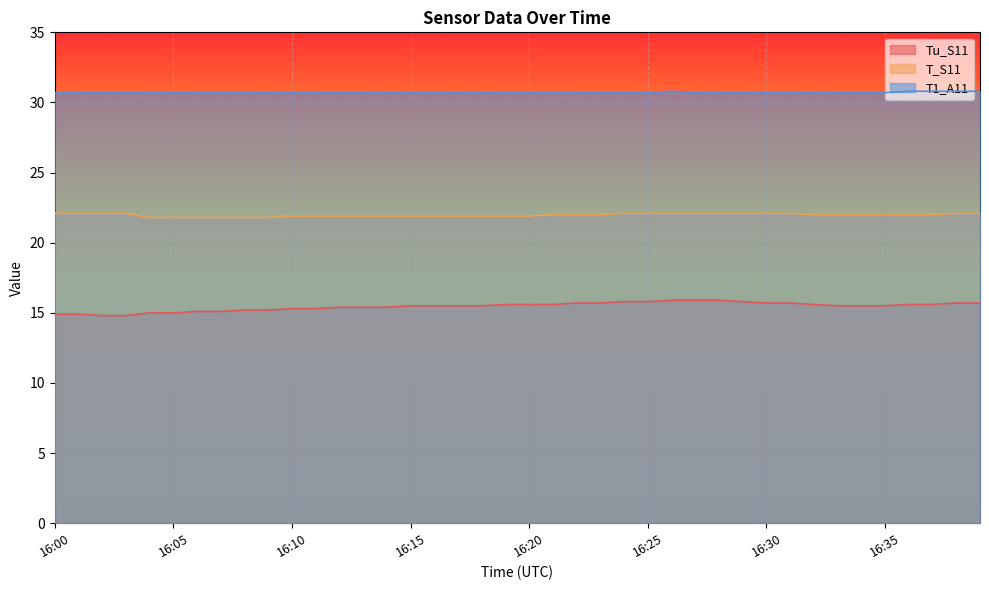

Which series changed the most between 16:14 and 16:34?

T_S11